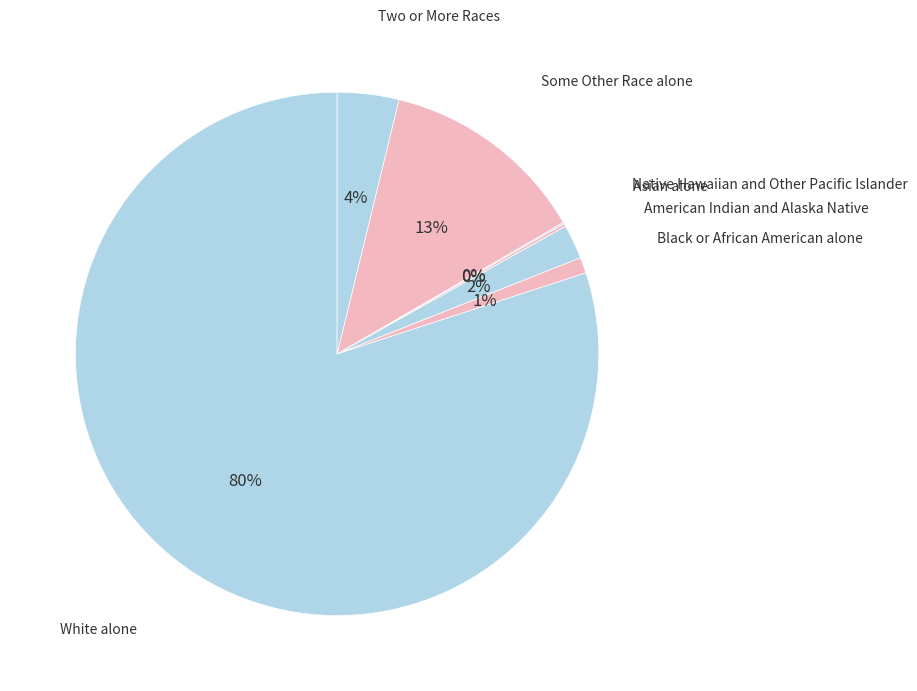

To the nearest percent, what is the average slice percentage?

14%